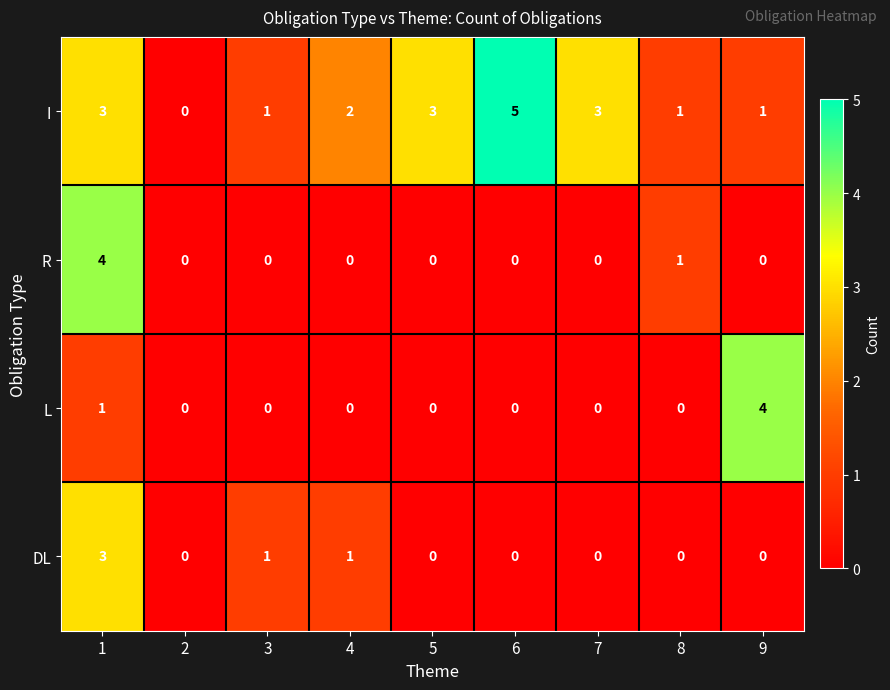

Which series has the largest total across all categories?

I